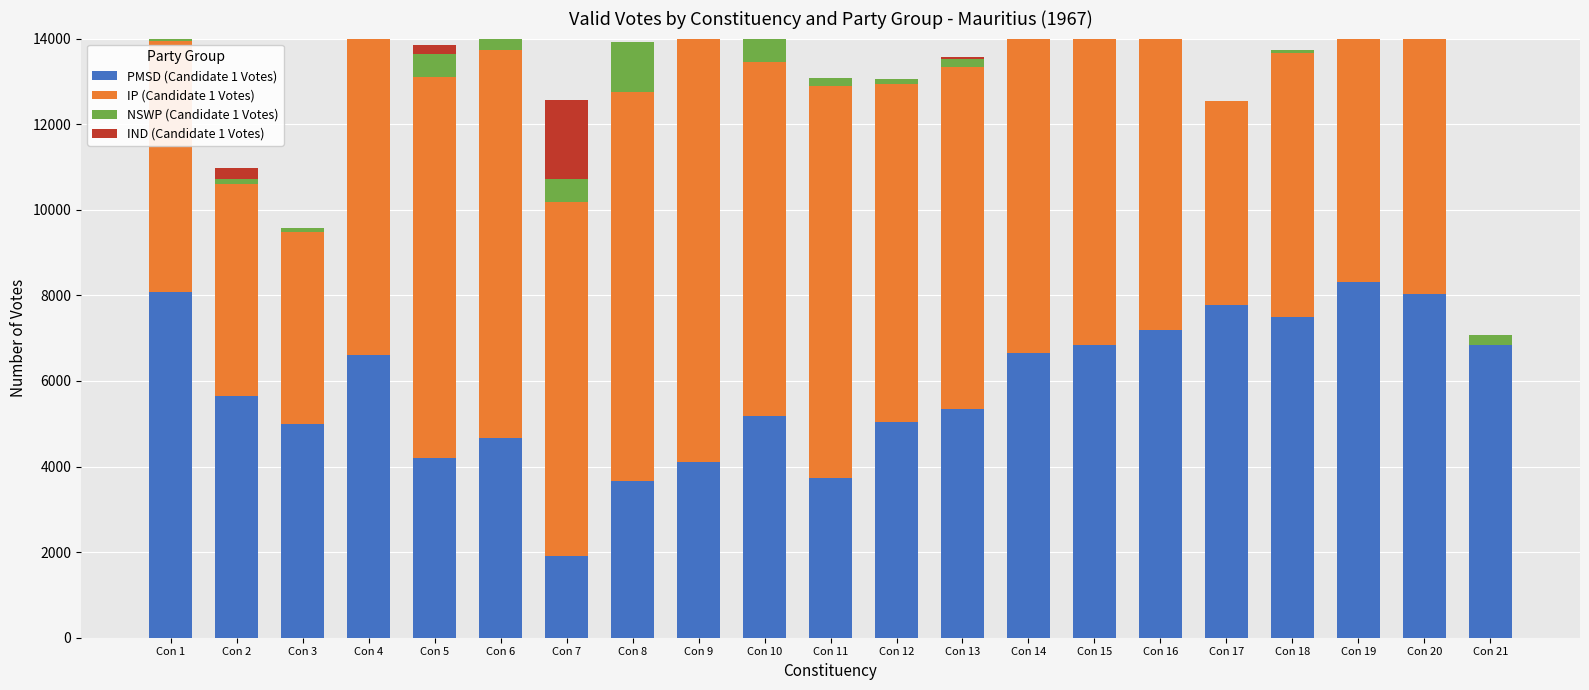

Is the value of NSWP (Candidate 1 Votes) at Con 10 greater than the value of IND (Candidate 1 Votes) at Con 15?

Yes